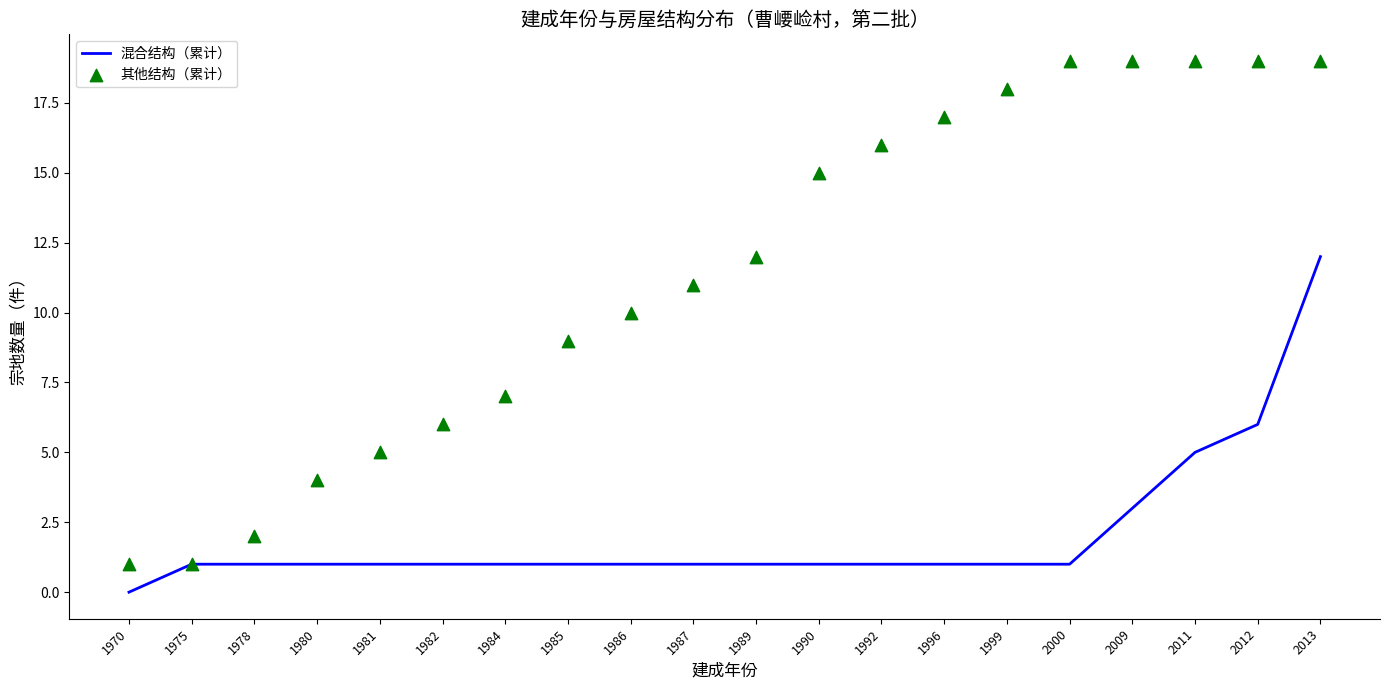

What are all the series names shown in the legend?

混合结构（累计）, 其他结构（累计）